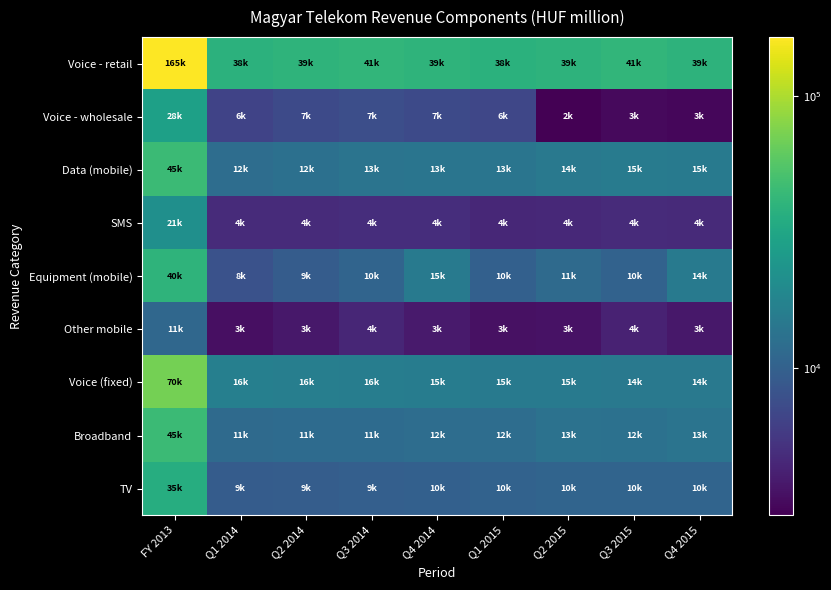

How many series are shown in this chart?

9